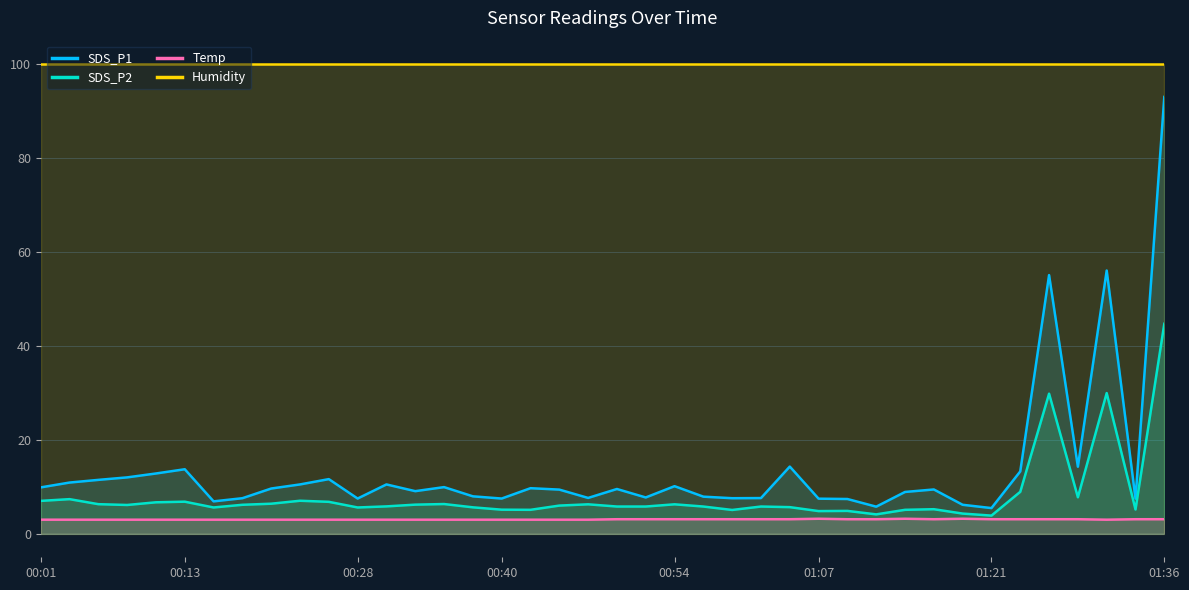

At which label does SDS_P2 first exceed 6?

00:01